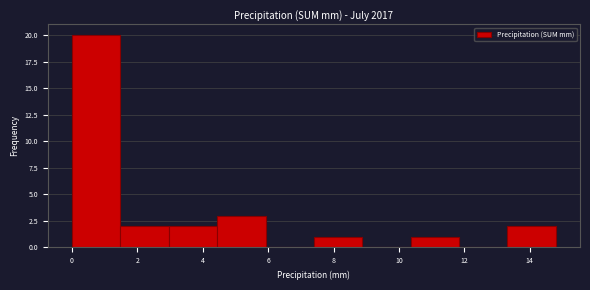

What is the height of the bar covering 1.48 to 2.96 on the x-axis? Neither the bar edges nor the heights are printed on the chart, so give them approximately, as read against the axes.

2